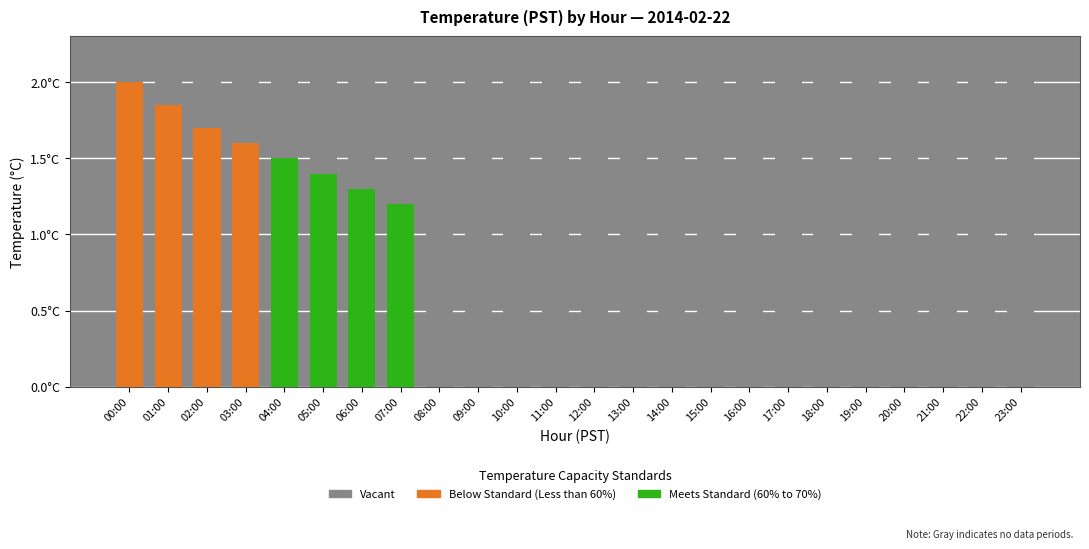

What position from the right is 10:00?

14